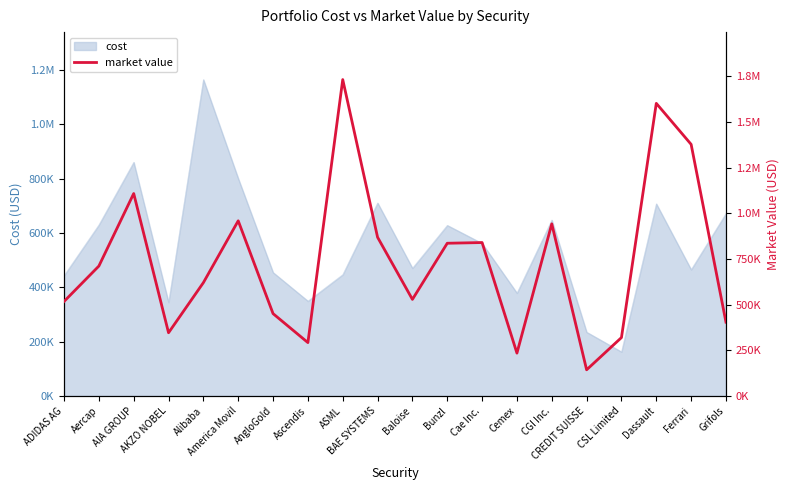

What is the approximate value at CREDIT SUISSE?

143265.1